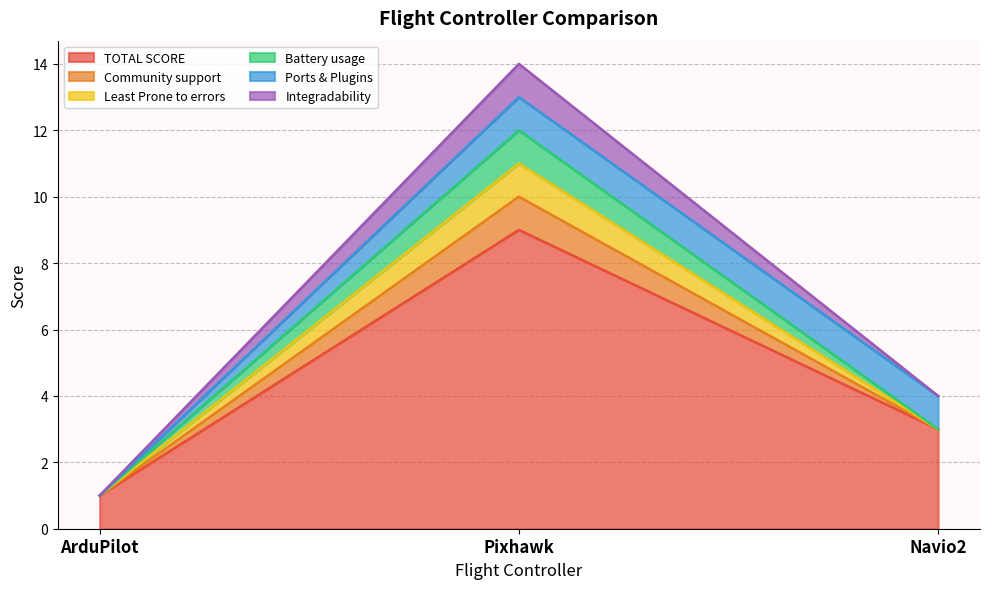

Is the value of Community support at ArduPilot greater than the value of Least Prone to errors at Navio2?

No